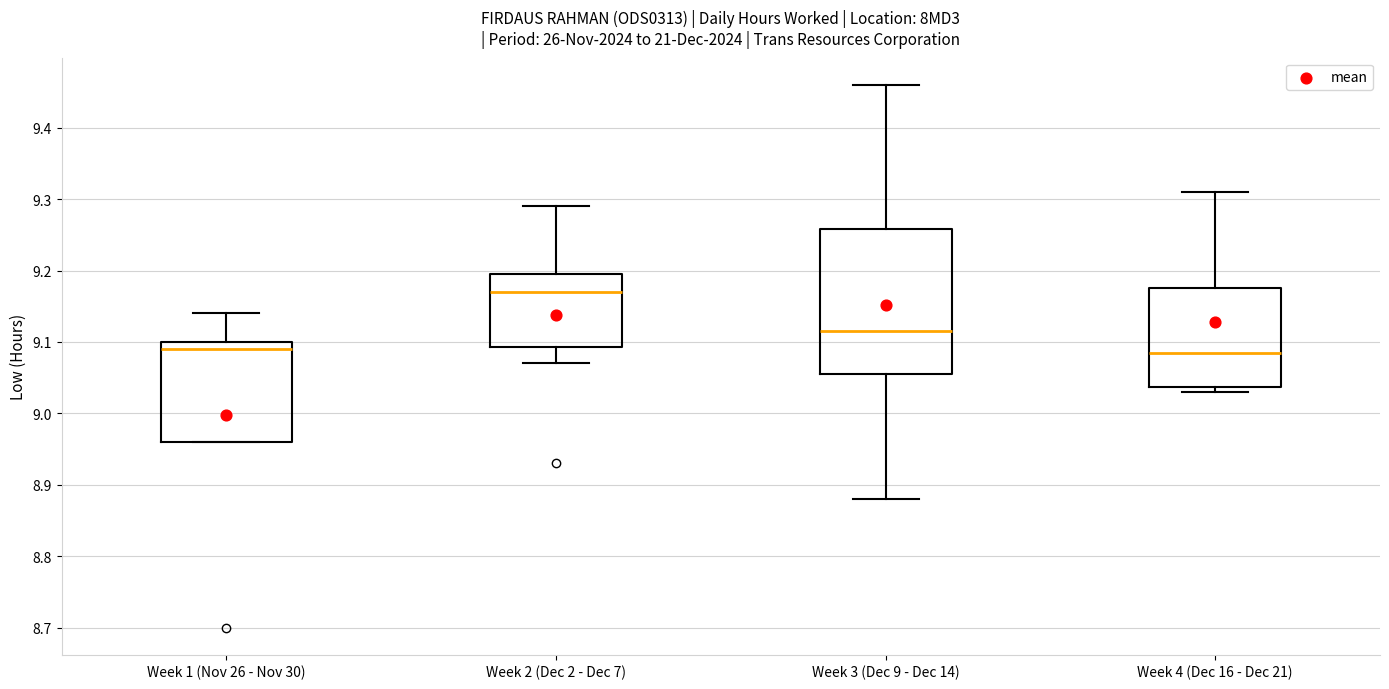

Reading left to right, read every box against the y-axis: the position of its median line, the range the box covers, and the ends of its whiskers. The values are not printed on the chart, so give them approximately, as read against the axis.

Week 1 (Nov 26 - Nov 30): median 9.09, box 8.96 to 9.10, whiskers 8.96 to 9.14
Week 2 (Dec 2 - Dec 7): median 9.17, box 9.09 to 9.20, whiskers 9.07 to 9.29
Week 3 (Dec 9 - Dec 14): median 9.12, box 9.06 to 9.26, whiskers 8.88 to 9.46
Week 4 (Dec 16 - Dec 21): median 9.09, box 9.04 to 9.18, whiskers 9.03 to 9.31